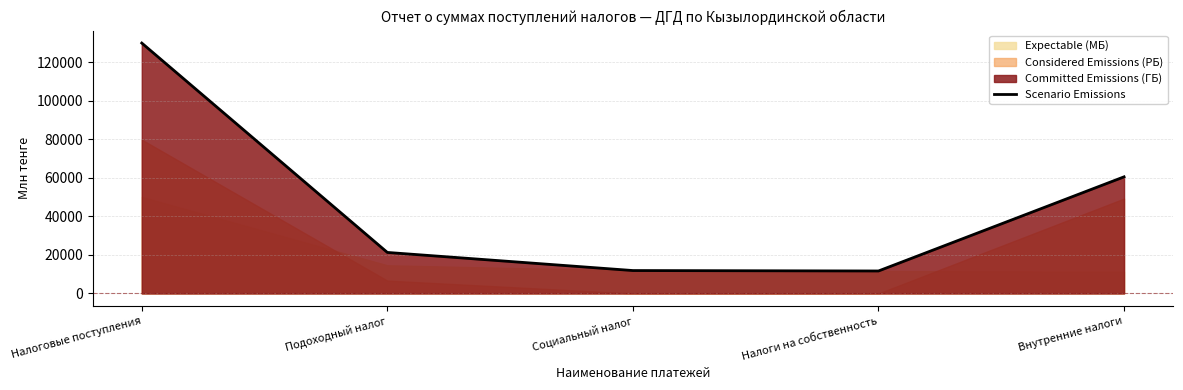

What is the average value?

47049.2